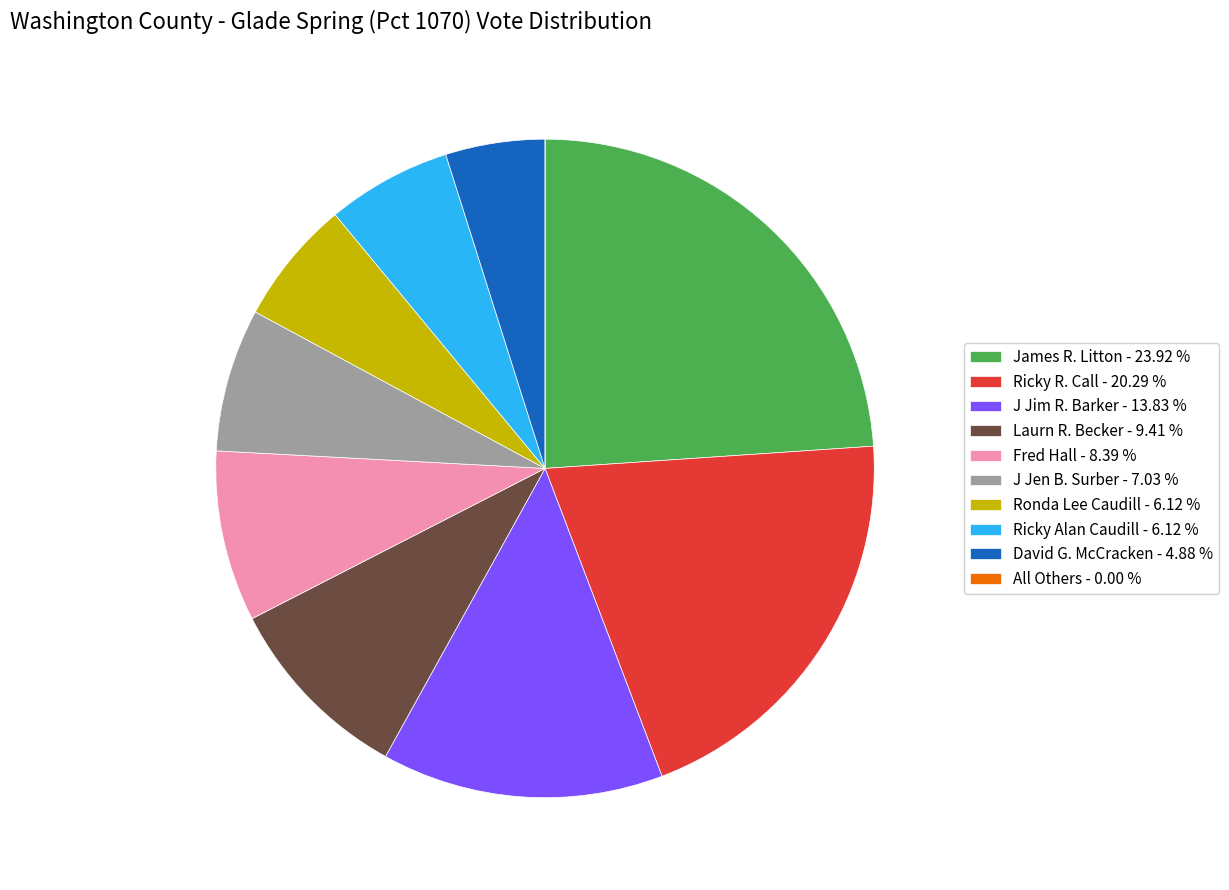

Combined, do James R. Litton - 23.92 % and Ronda Lee Caudill - 6.12 % account for over 50%?

No